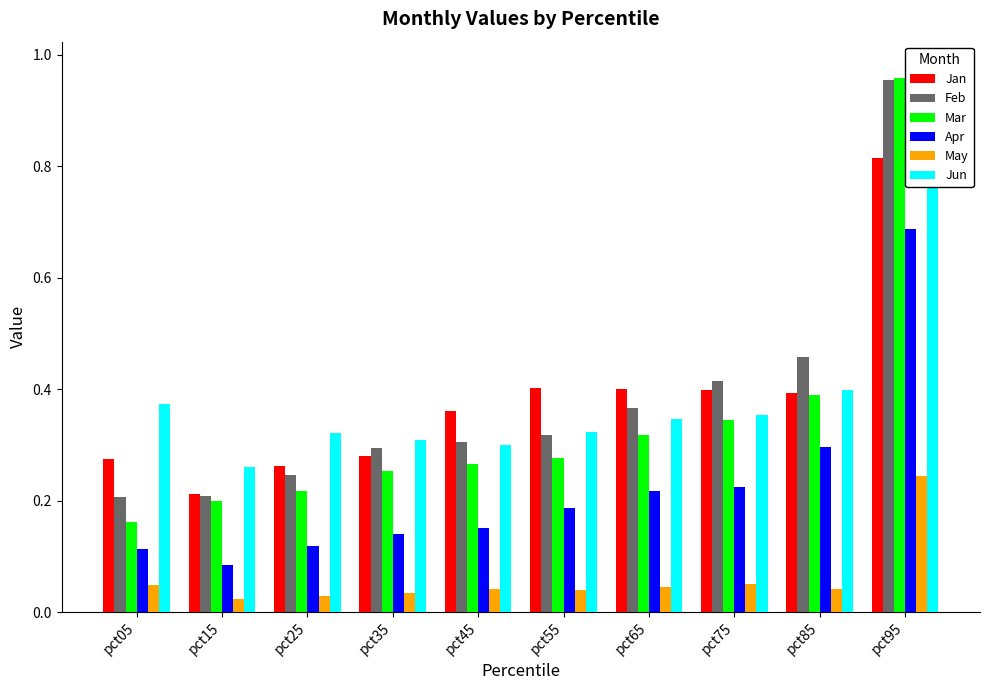

Where is Mar nearest to the value 0?

pct05